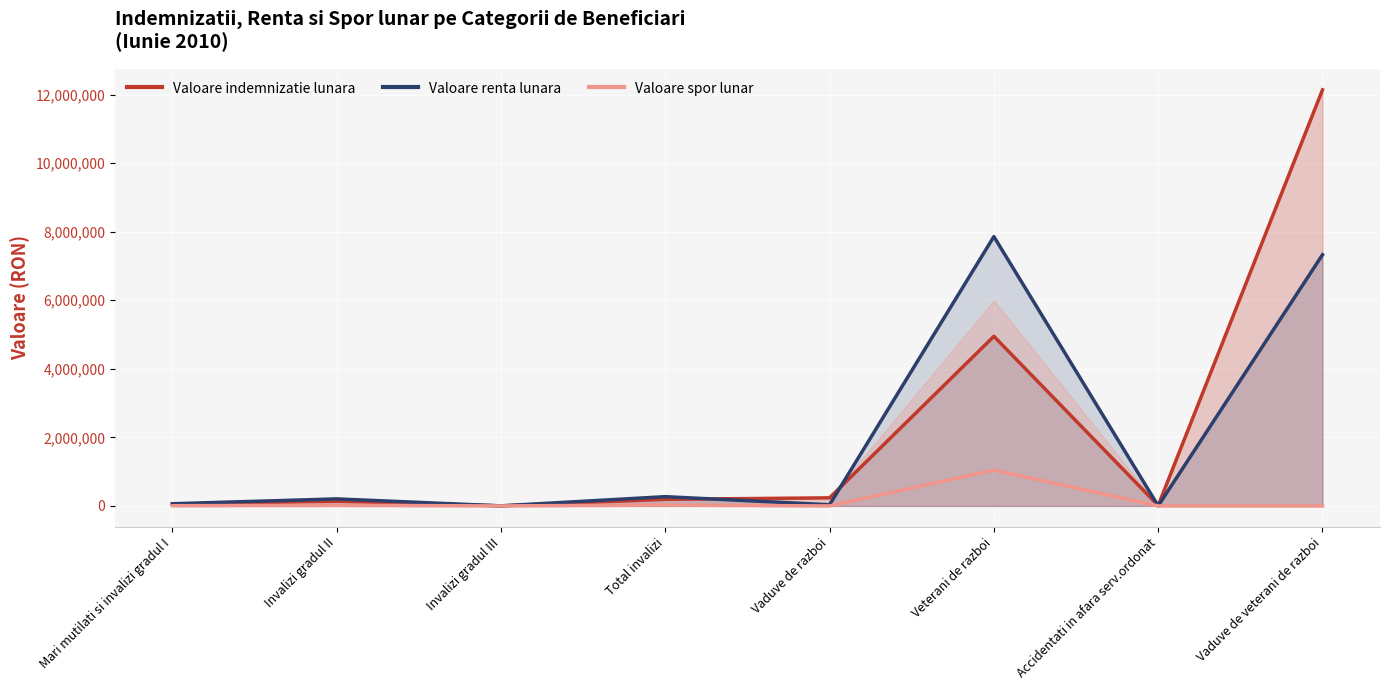

Which label corresponds to the smallest value in the chart?

Vaduve de razboi